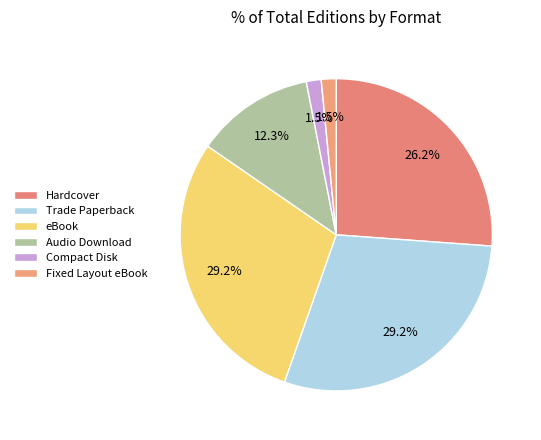

How many segments does this pie chart have?

6